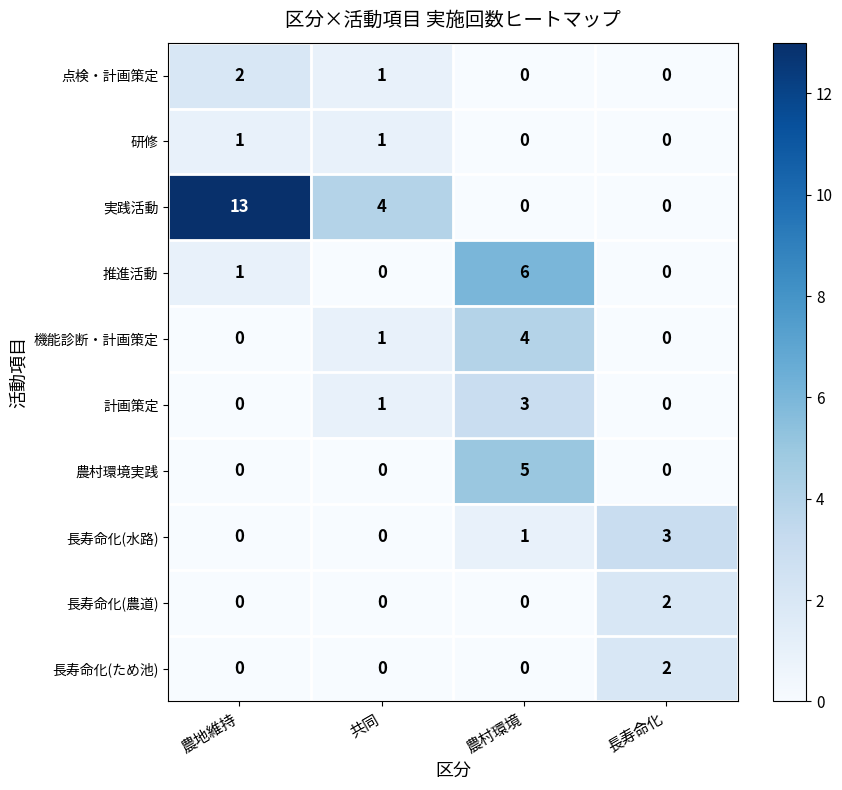

At which label does 点検・計画策定 reach its peak?

農地維持